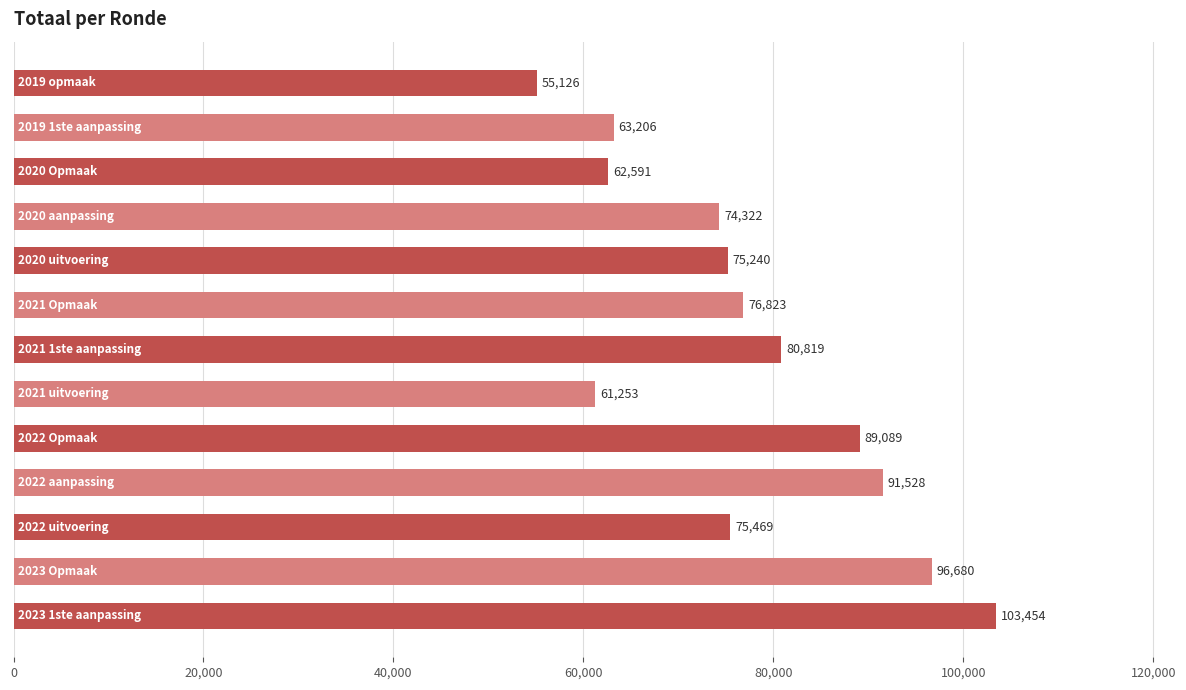

What is the difference between the maximum and minimum values?

48328